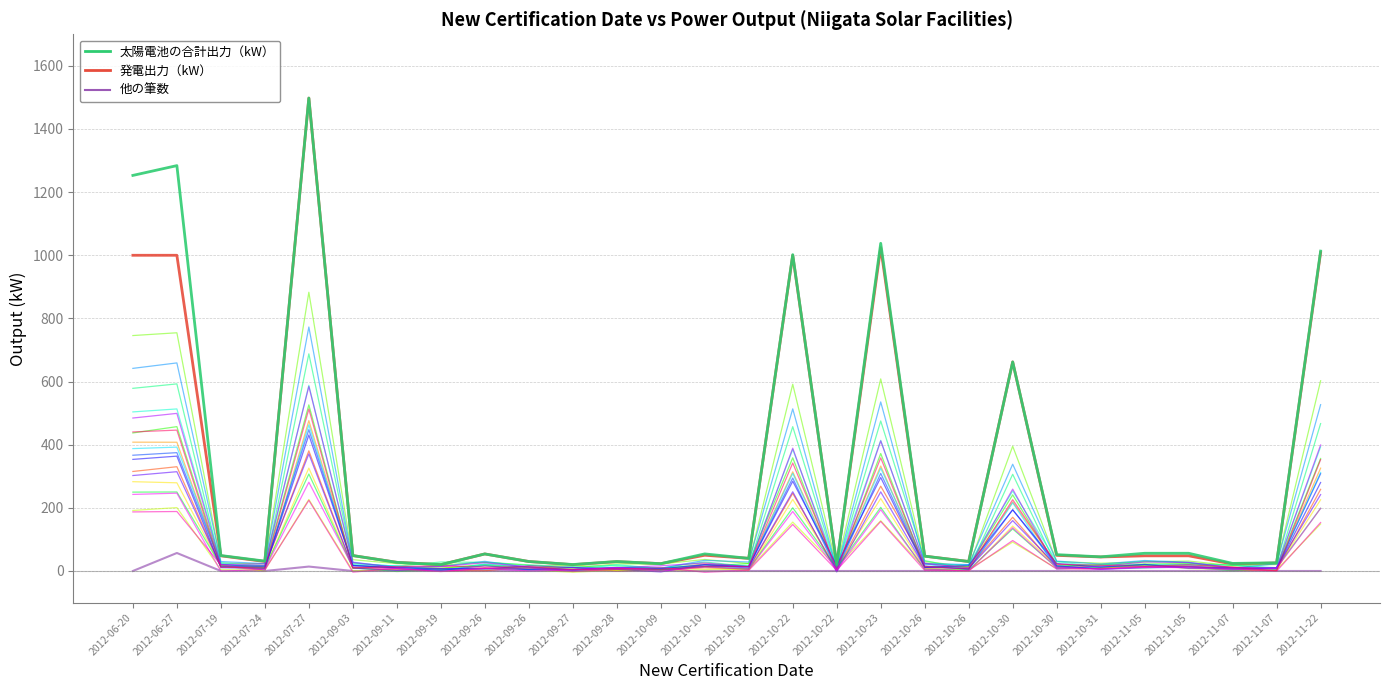

Where is 発電出力（kW） nearest to the value 759?

2012-10-30